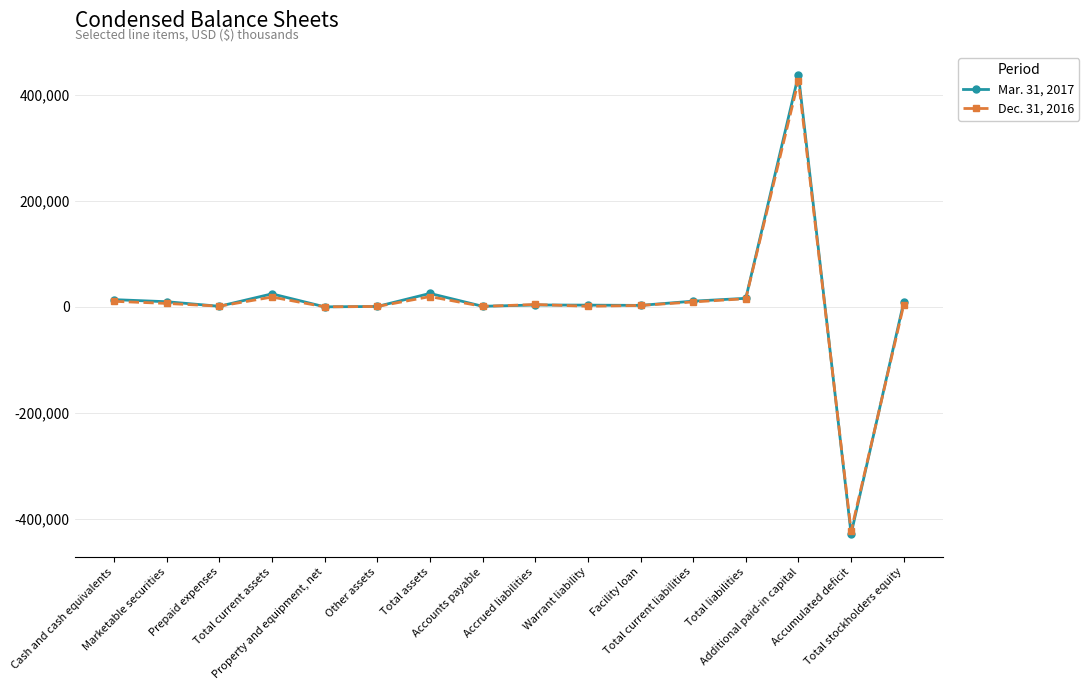

What position from the left is Cash and cash equivalents?

1